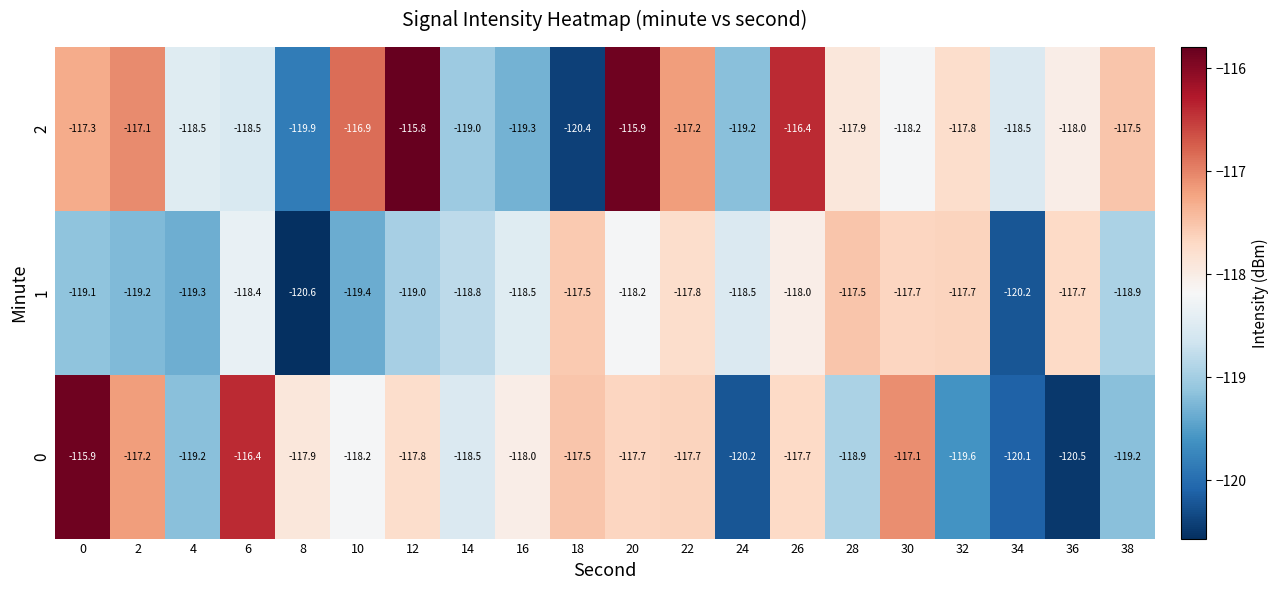

What is the spread (max minus min) of values at 14?

0.5